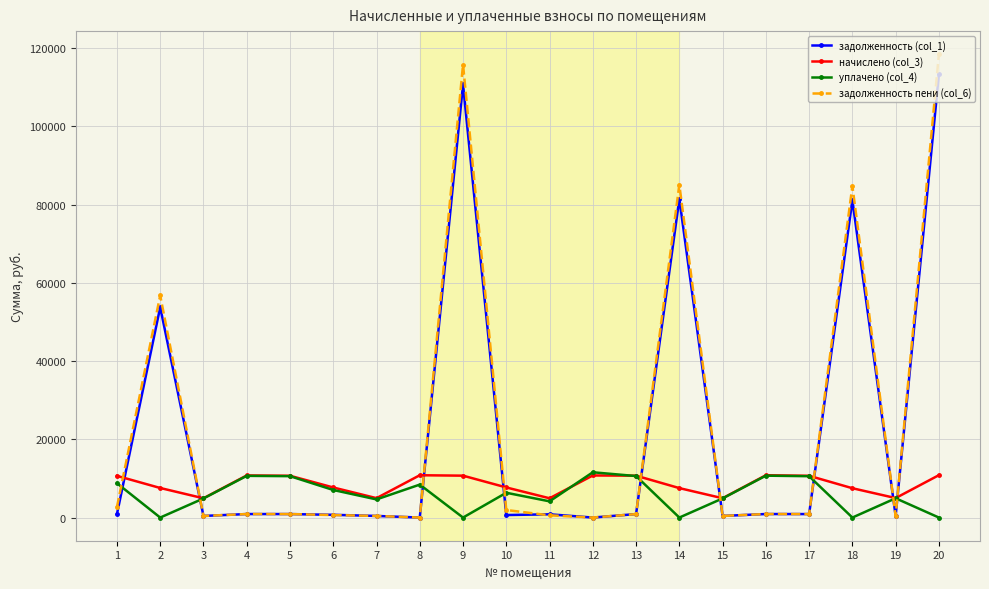

Where do начислено (col_3) and задолженность (col_1) first cross each other?

1 and 2